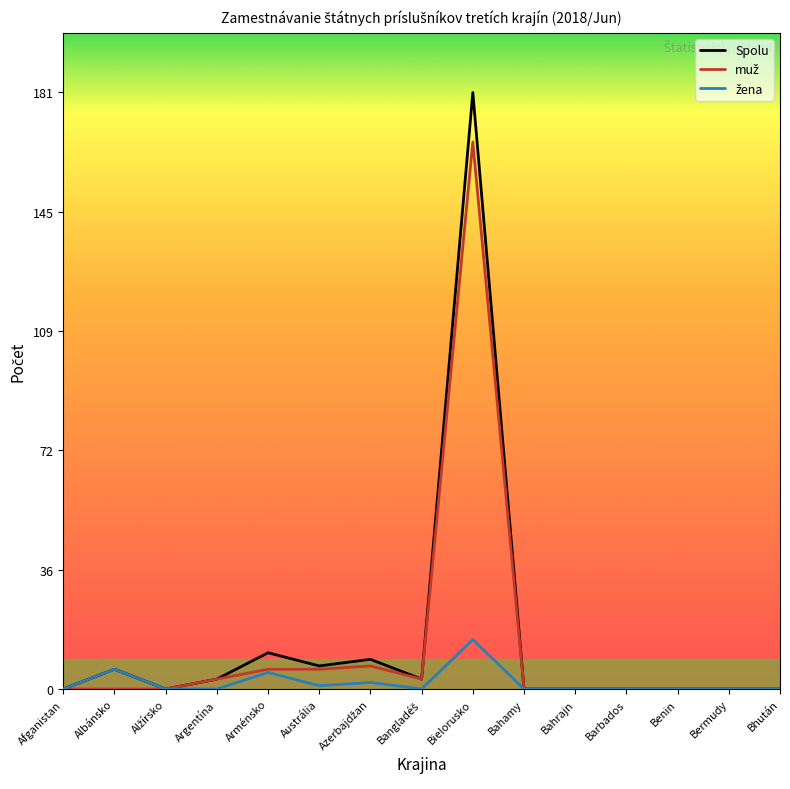

The value of Spolu at Bielorusko is 181. True or false?

True